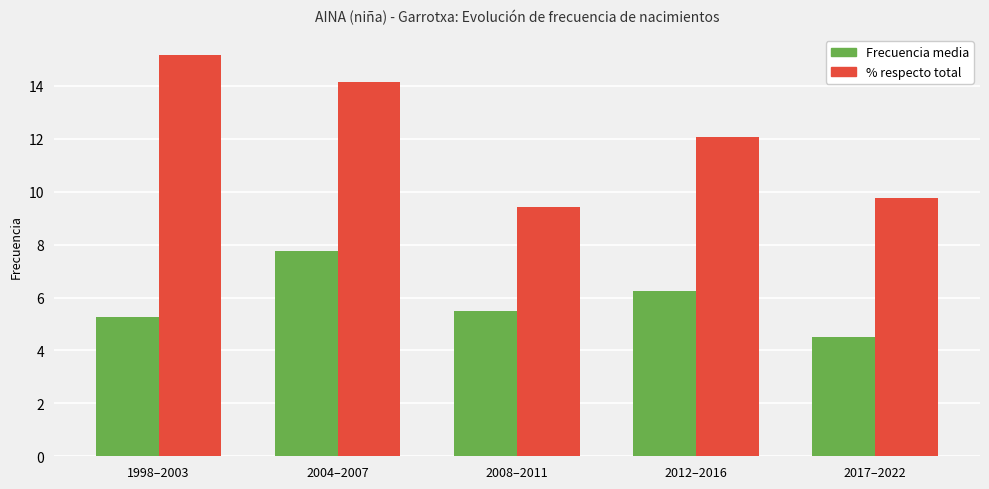

Does the chart contain stacked bars?

No